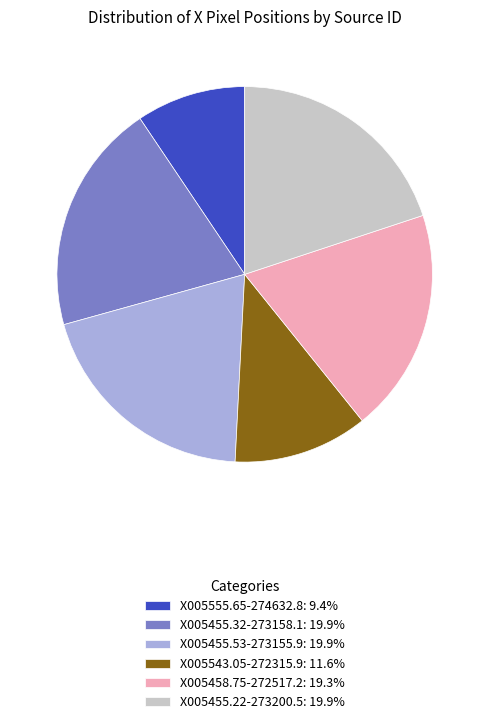

Does any single category account for the majority?

No